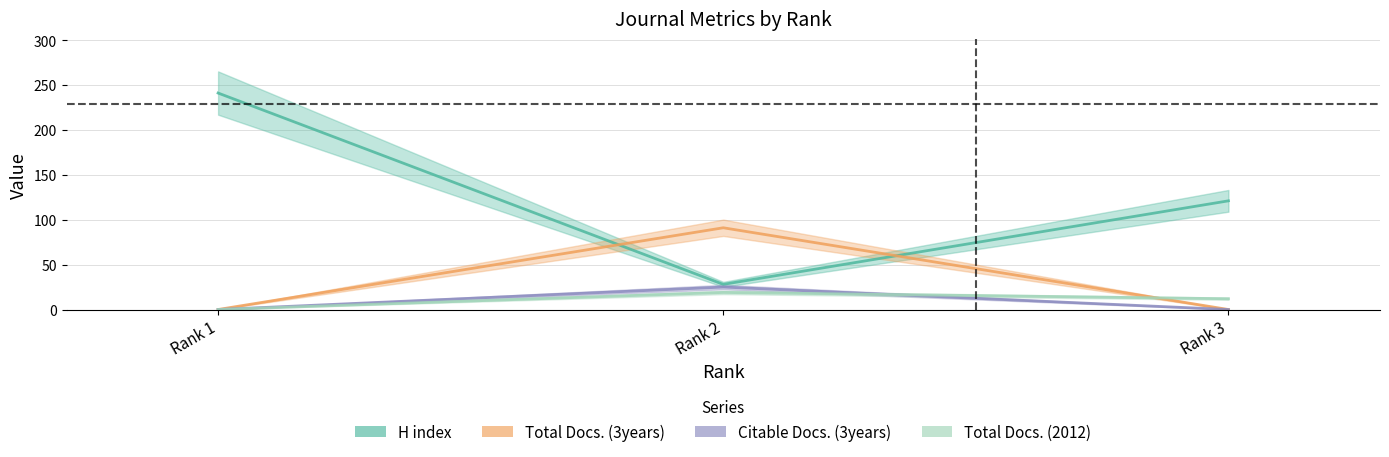

Reading left to right, extract all data points from this chart.

H index: 241	28	121
Total Docs. (3years): 0	91	0
Citable Docs. (3years): 0	25	0
Total Docs. (2012): 0	19	12